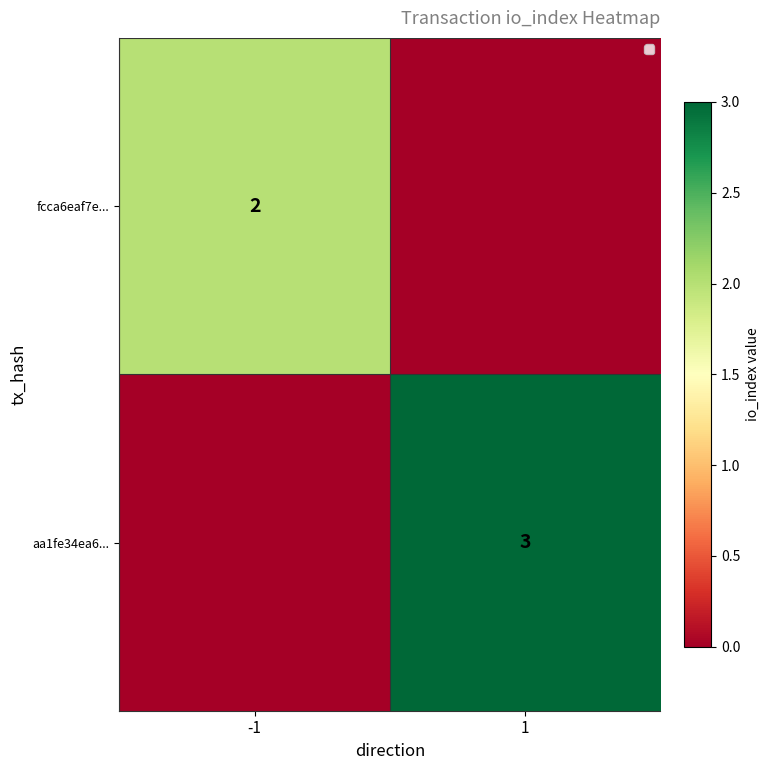

Is the value of aa1fe34ea6... at 1 greater than the value of fcca6eaf7e... at -1?

Yes